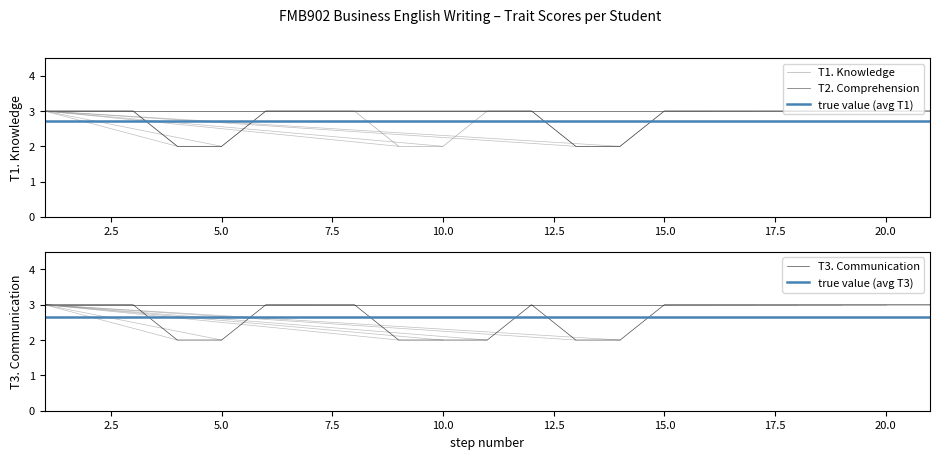

What is the average value of the T3. Communication series?

3